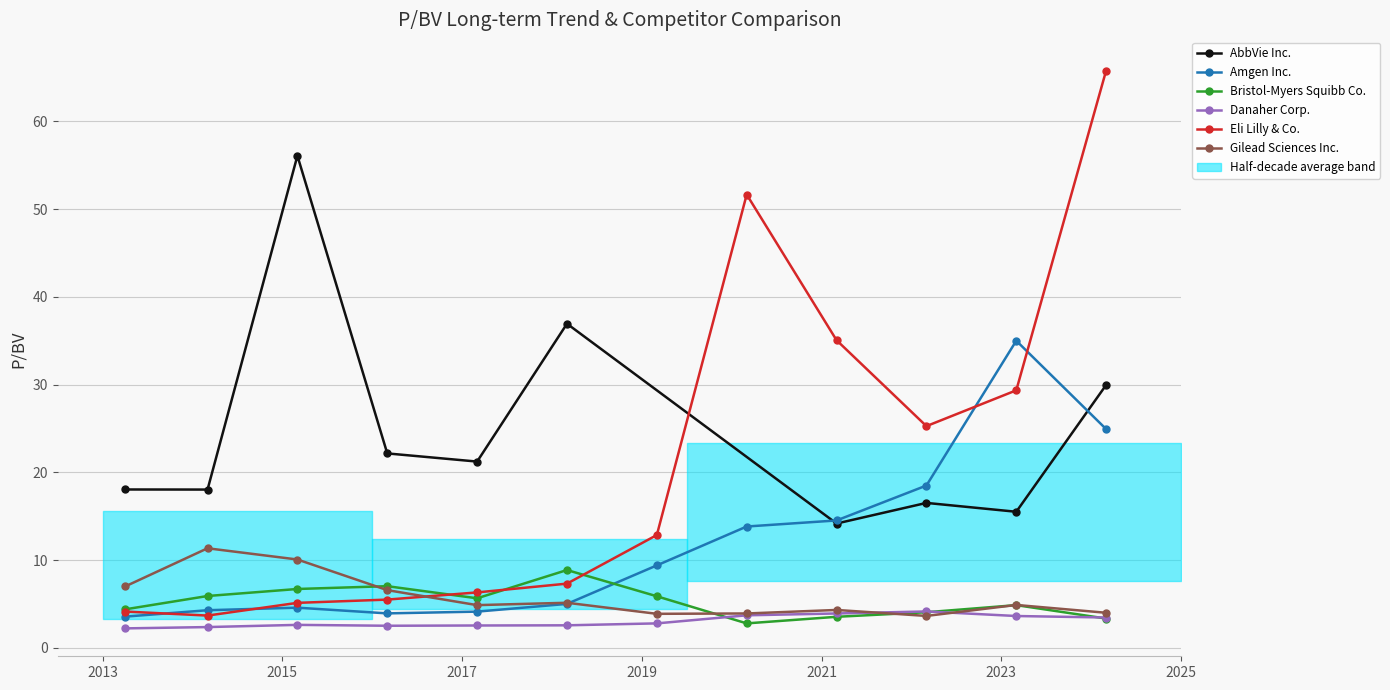

True or false: Gilead Sciences Inc. and Danaher Corp. cross at least once.

True